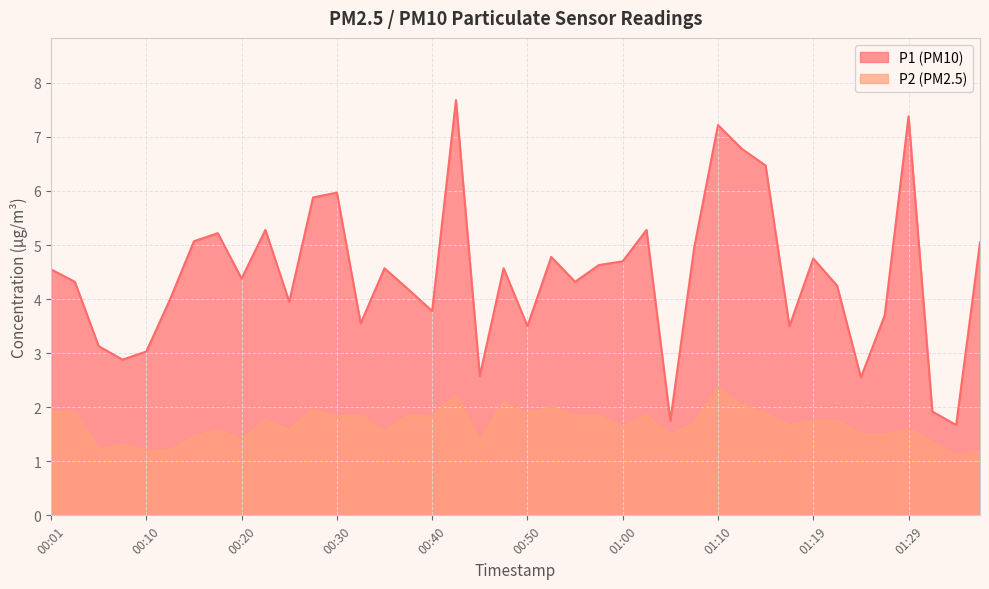

Between 00:15 and 00:35, which series saw the biggest shift?

P1